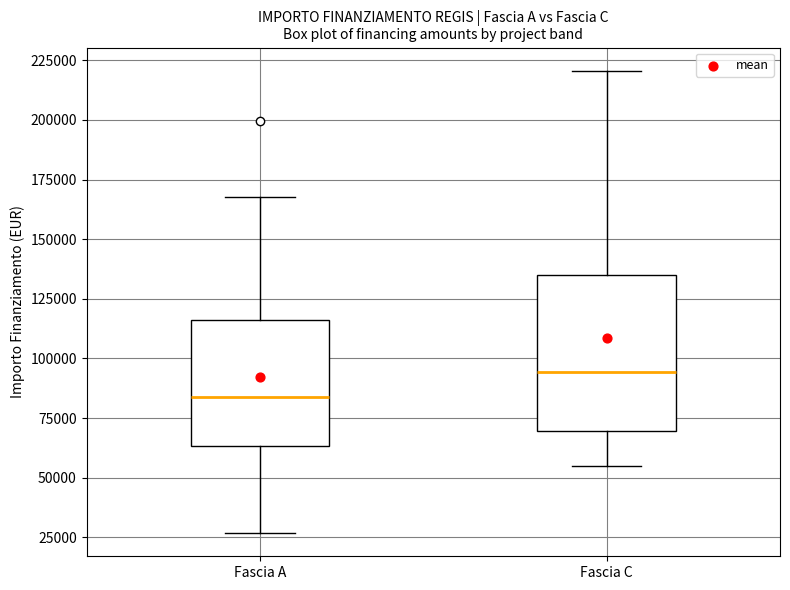

Where is the lower edge of the box for Fascia C on the y-axis? The values are not printed on the chart, so give them approximately, as read against the axis.

70000